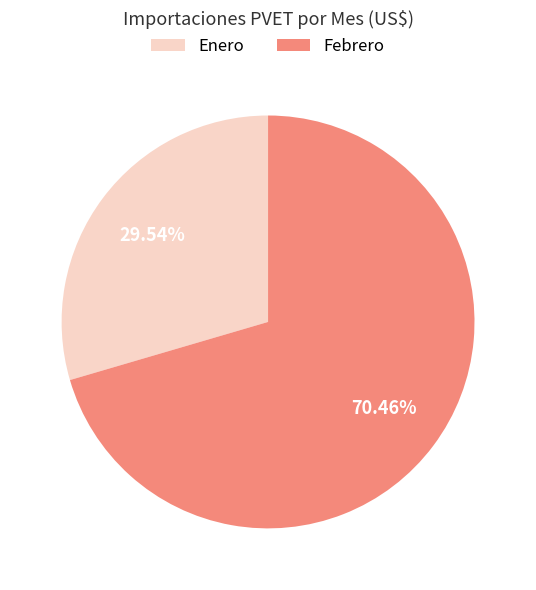

Which category has the biggest portion of the pie?

Febrero